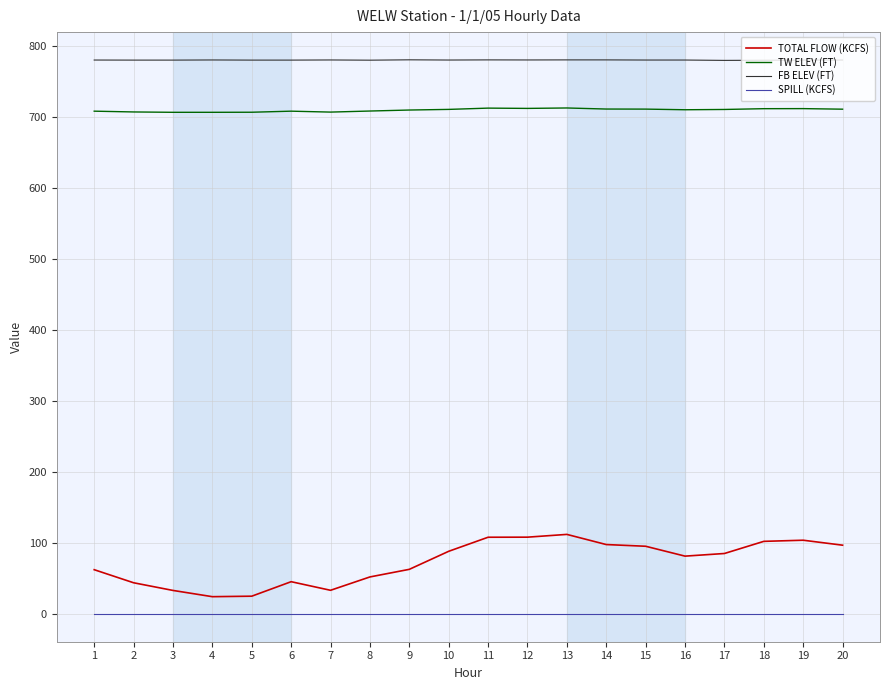

Rank the series by their maximum value, from highest to lowest.

FB ELEV (FT), TW ELEV (FT), TOTAL FLOW (KCFS), SPILL (KCFS)